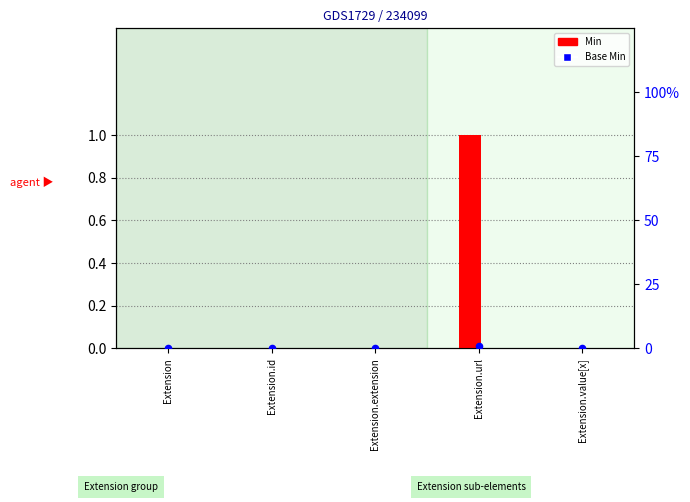

Is the value of Min at Extension.value[x] greater than the value of Base Min at Extension.url?

No